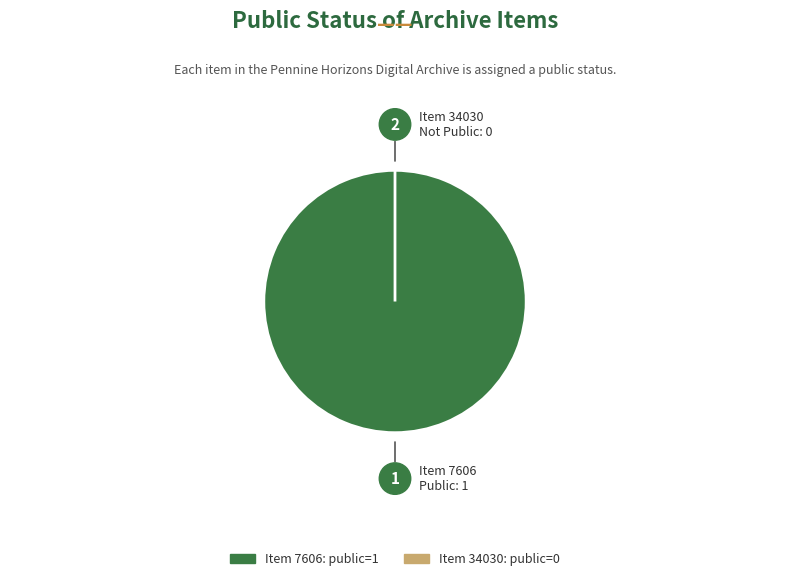

Between 7606 and 34030, which is larger?

7606